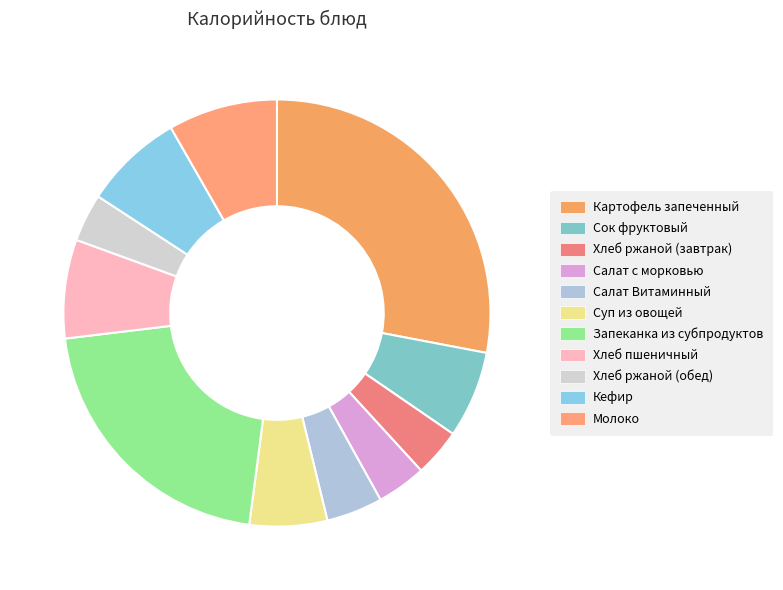

Is Кефир the majority of the pie?

No